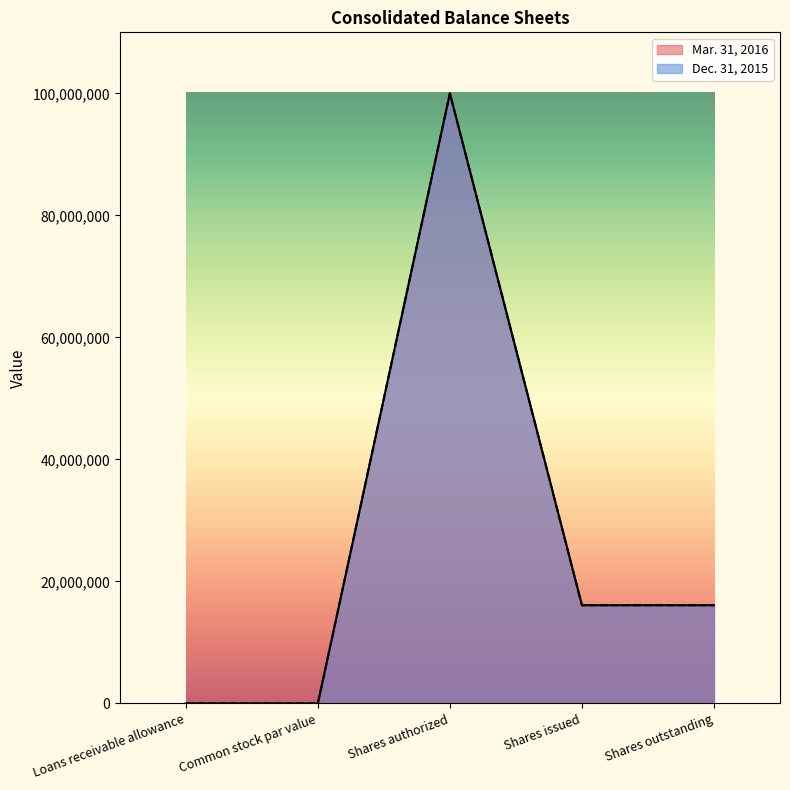

The Dec. 31, 2015 series shows 174980285 at Shares authorized. True or false?

False